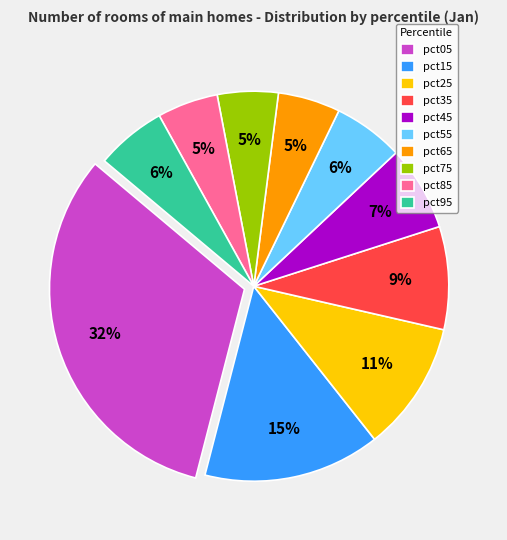

To the nearest percent, what is the difference between the pct25 and pct45 slice percentages?

4%